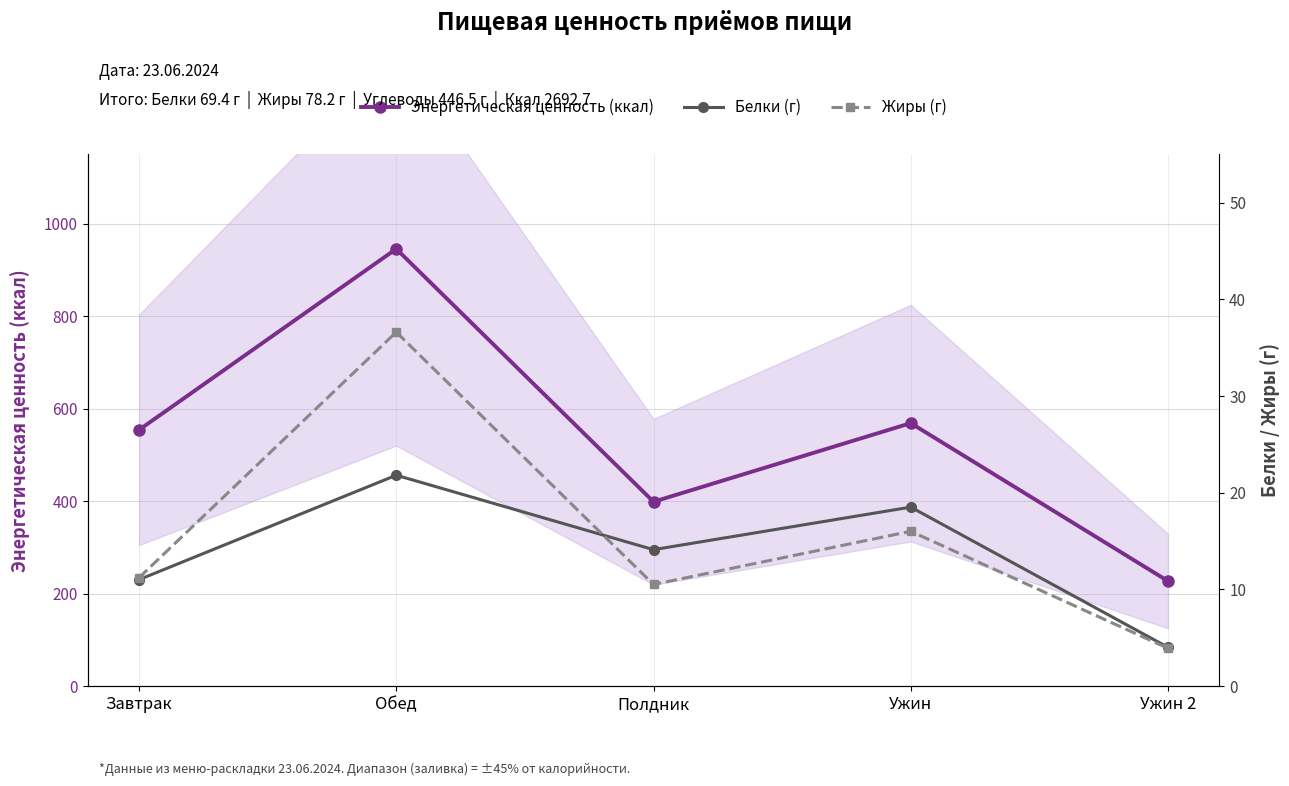

True or false: Энергетическая ценность (ккал) has a value of 398.4 at Полдник.

True